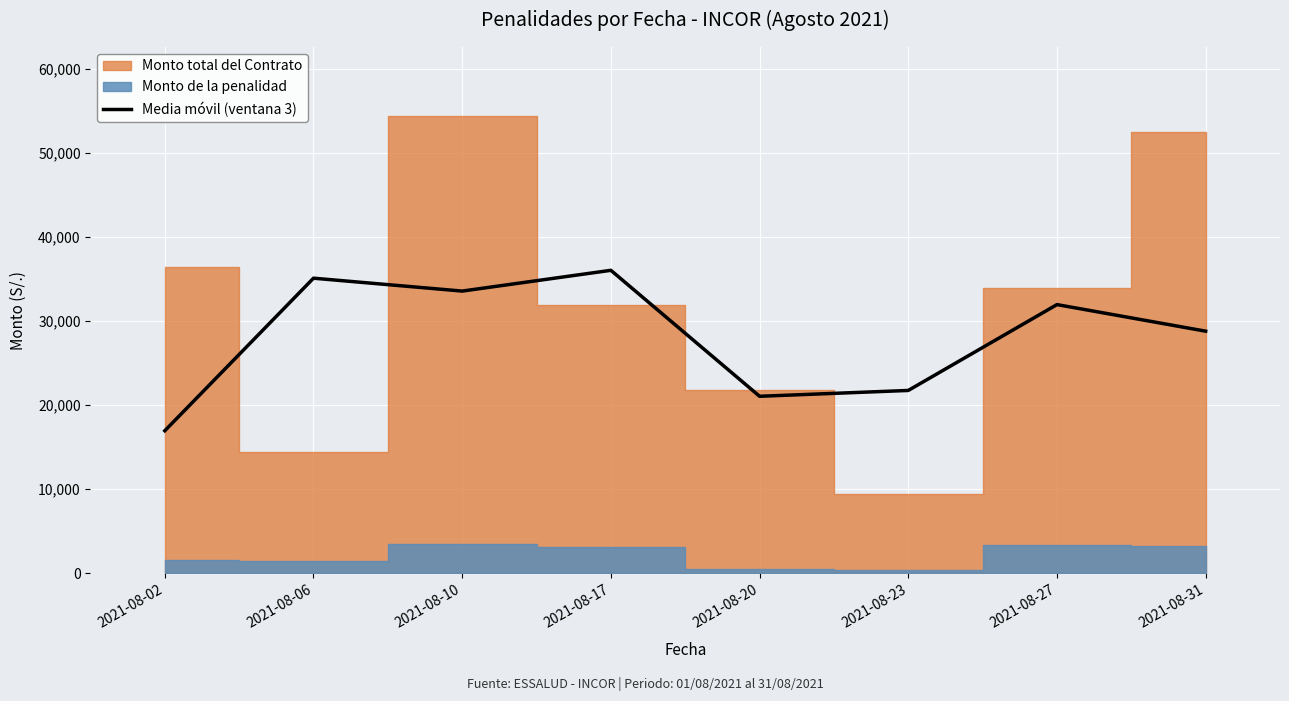

What is the difference between the second highest and minimum values?

18157.9